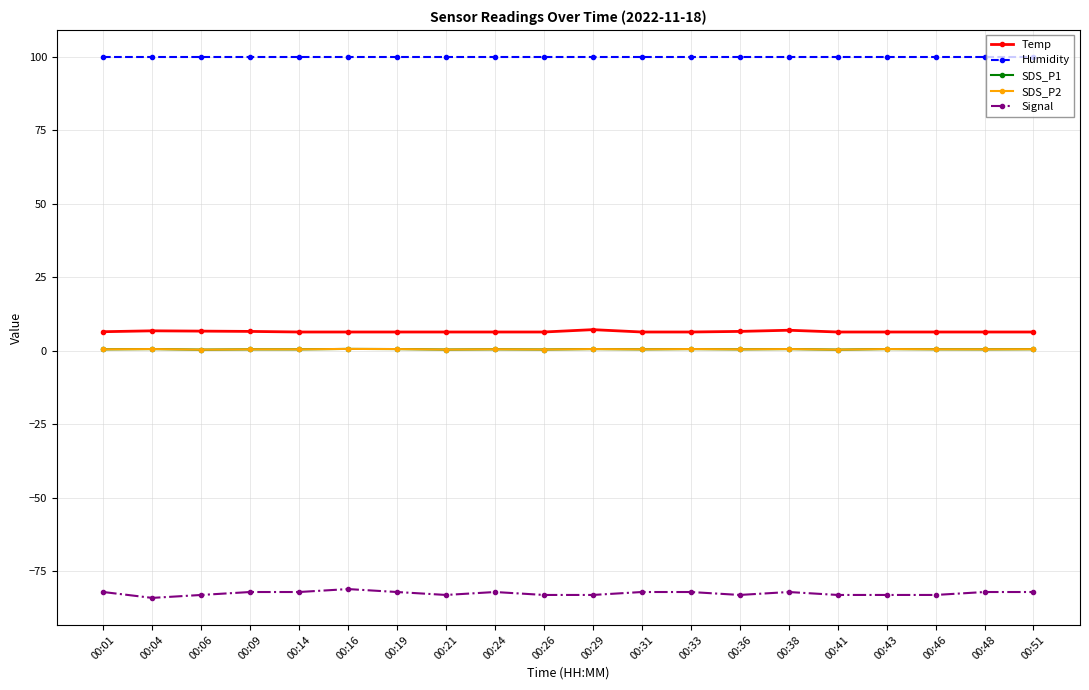

Reading left to right, list all the values displayed in this chart.

Temp: 6.5	6.8	6.7	6.6	6.4	6.4	6.4	6.4	6.4	6.4	7.2	6.4	6.4	6.6	7.0	6.4	6.4	6.4	6.4	6.4
Humidity: 99.9	99.9	99.9	99.9	99.9	99.9	99.9	99.9	99.9	99.9	99.9	99.9	99.9	99.9	99.9	99.9	99.9	99.9	99.9	99.9
SDS_P1: 0.5	0.6	0.4	0.5	0.5	0.7	0.6	0.4	0.5	0.5	0.6	0.5	0.6	0.5	0.6	0.4	0.6	0.5	0.5	0.6
SDS_P2: 0.5	0.6	0.4	0.5	0.5	0.7	0.6	0.4	0.5	0.5	0.6	0.5	0.6	0.5	0.6	0.4	0.6	0.5	0.5	0.6
Signal: -82.0	-84.0	-83.0	-82.0	-82.0	-81.0	-82.0	-83.0	-82.0	-83.0	-83.0	-82.0	-82.0	-83.0	-82.0	-83.0	-83.0	-83.0	-82.0	-82.0